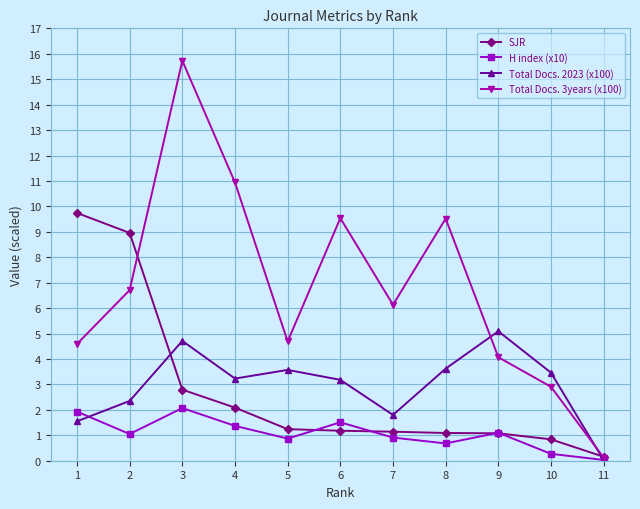

What is the value of the SJR point at the 2nd from the left?

9.0